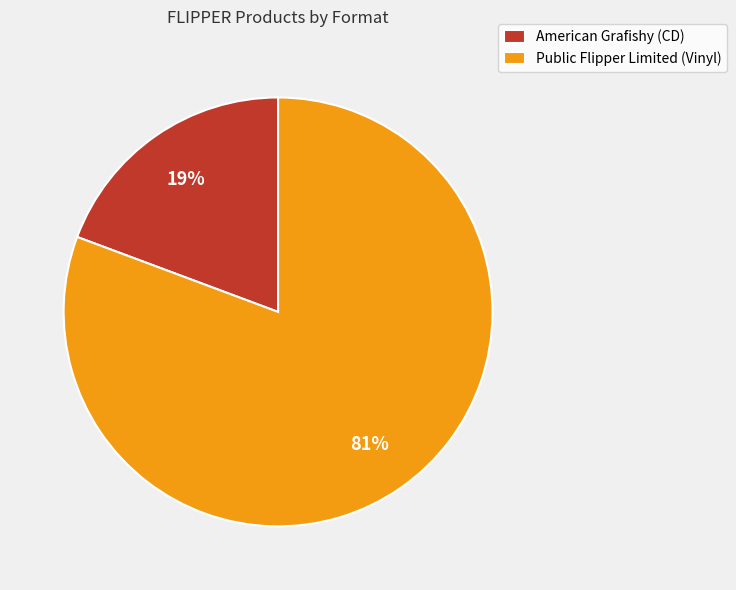

To the nearest percent, what is the average slice percentage?

50%